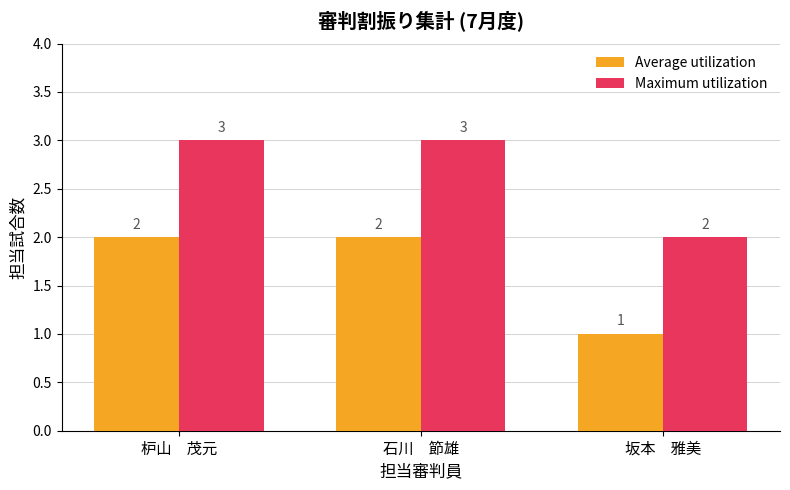

At which label does Average utilization reach its minimum?

坂本　雅美